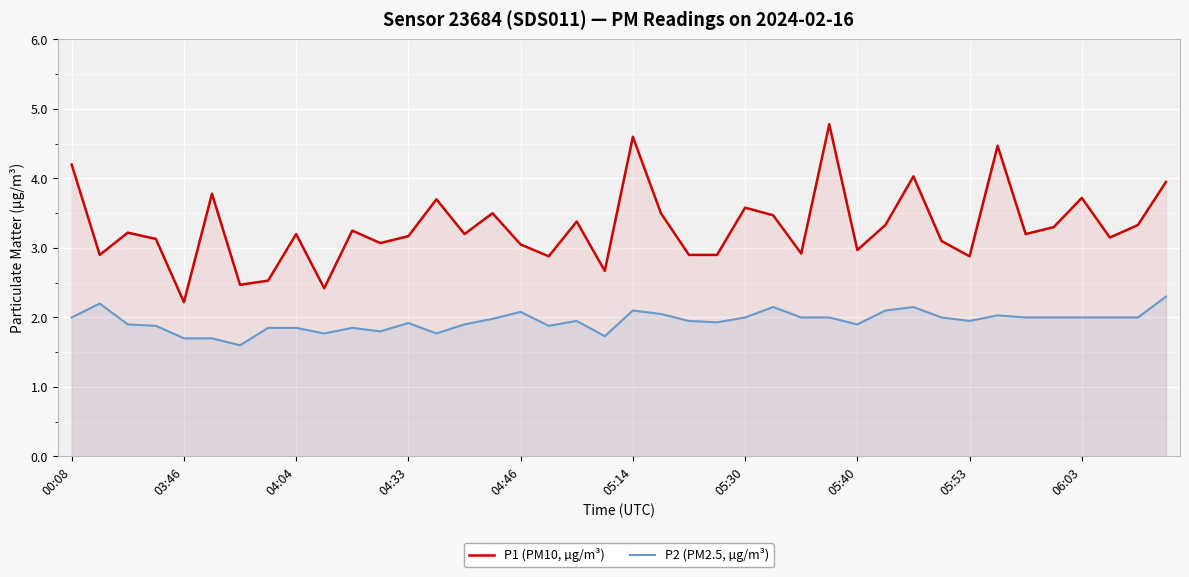

Rank the series by their average value, from lowest to highest.

P2 (PM2.5, µg/m³), P1 (PM10, µg/m³)